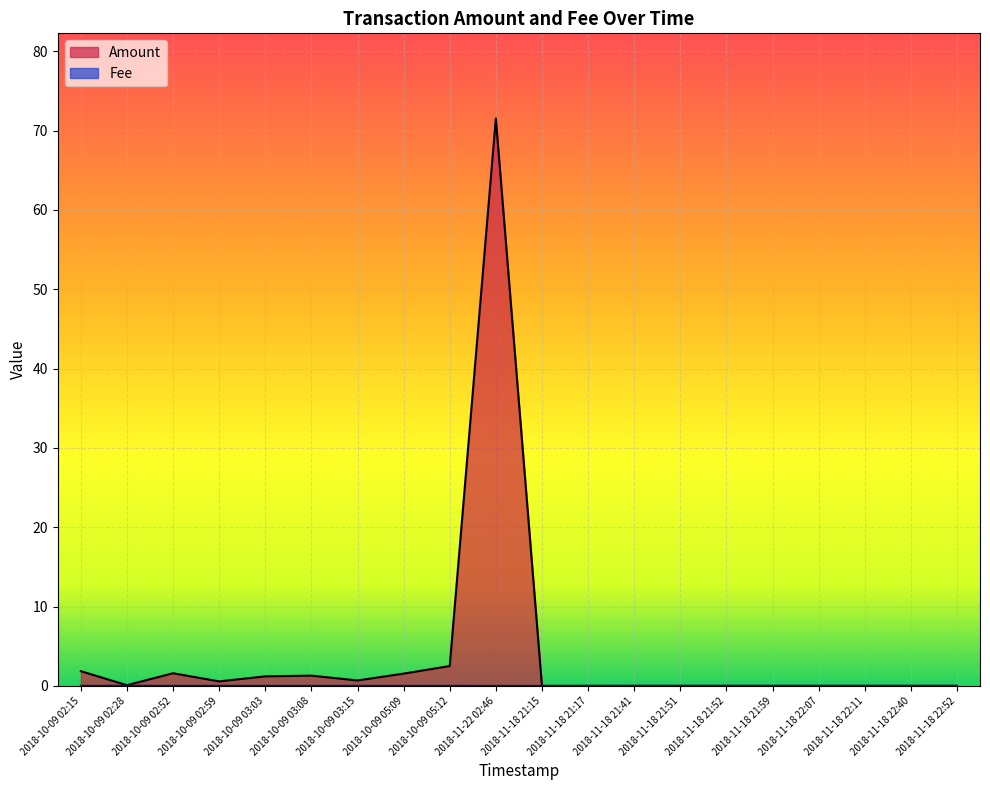

True or false: Fee has a value of 0.0 at 2018-10-09 02:52.

True